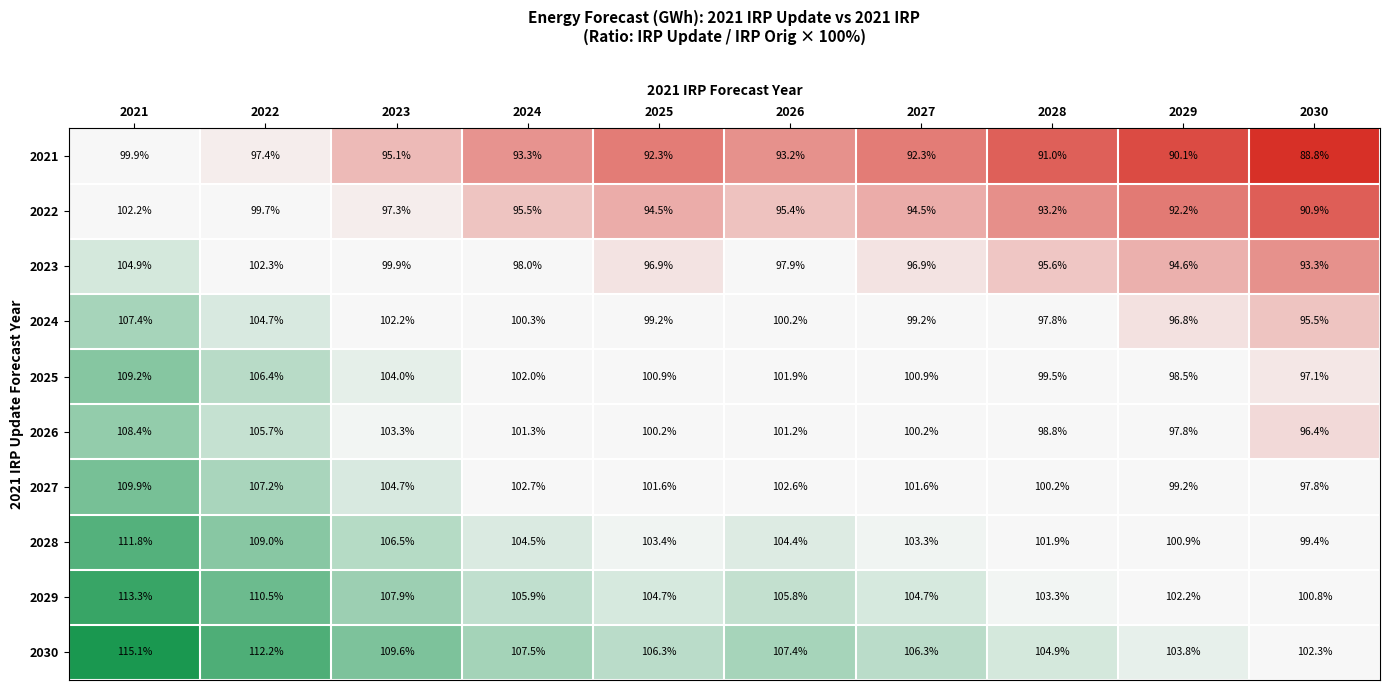

Rank the series by their maximum value, from highest to lowest.

2030, 2029, 2028, 2027, 2025, 2026, 2024, 2023, 2022, 2021